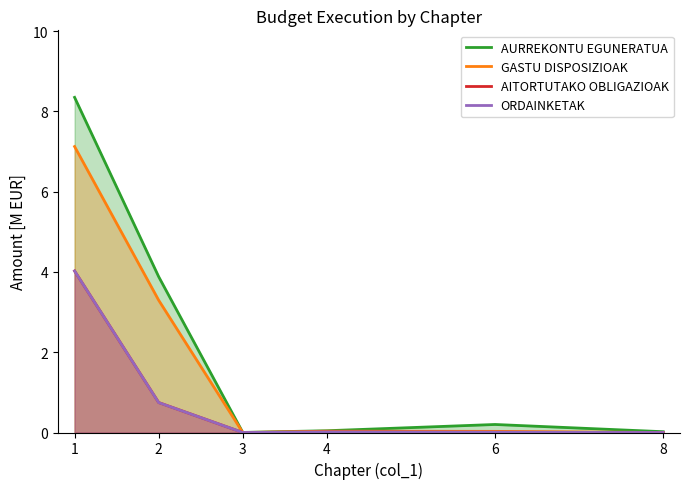

Count the number of data series in this chart.

4